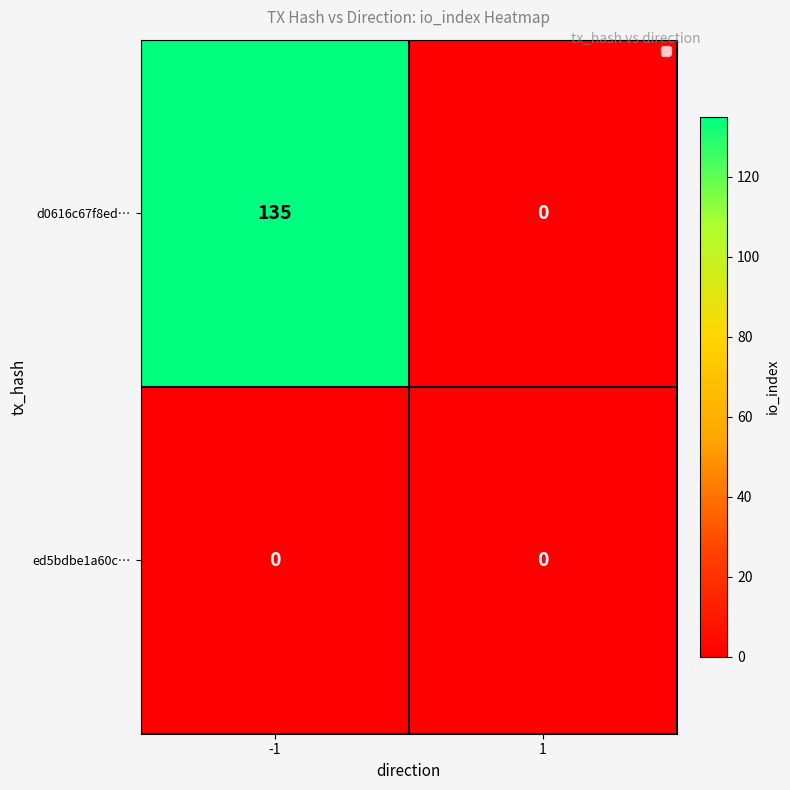

Which series has the largest range (max minus min)?

d0616c67f8ed…